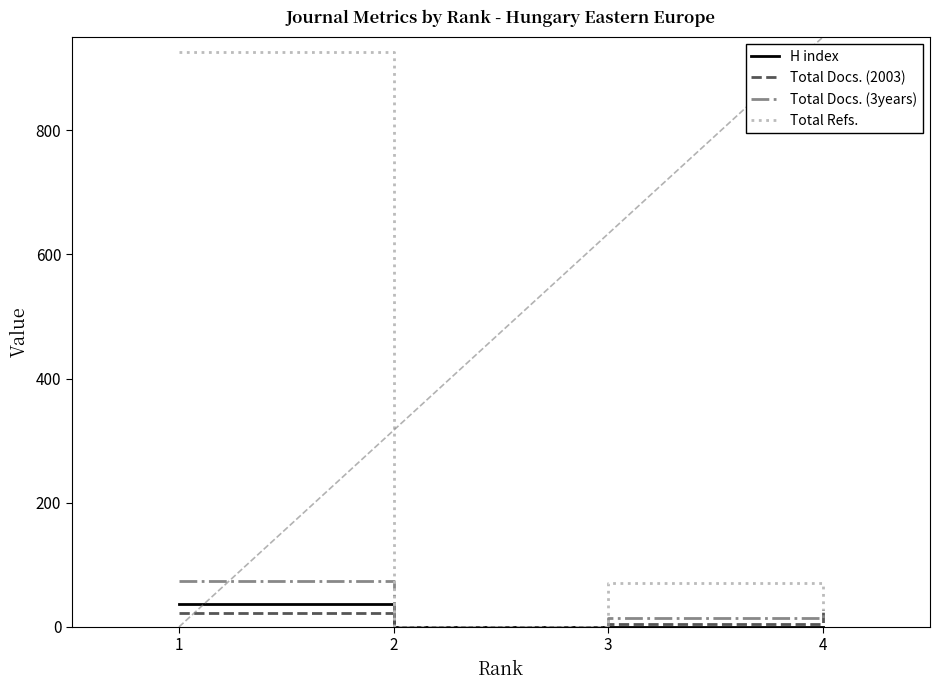

At which category is the sum across all series the highest?

1